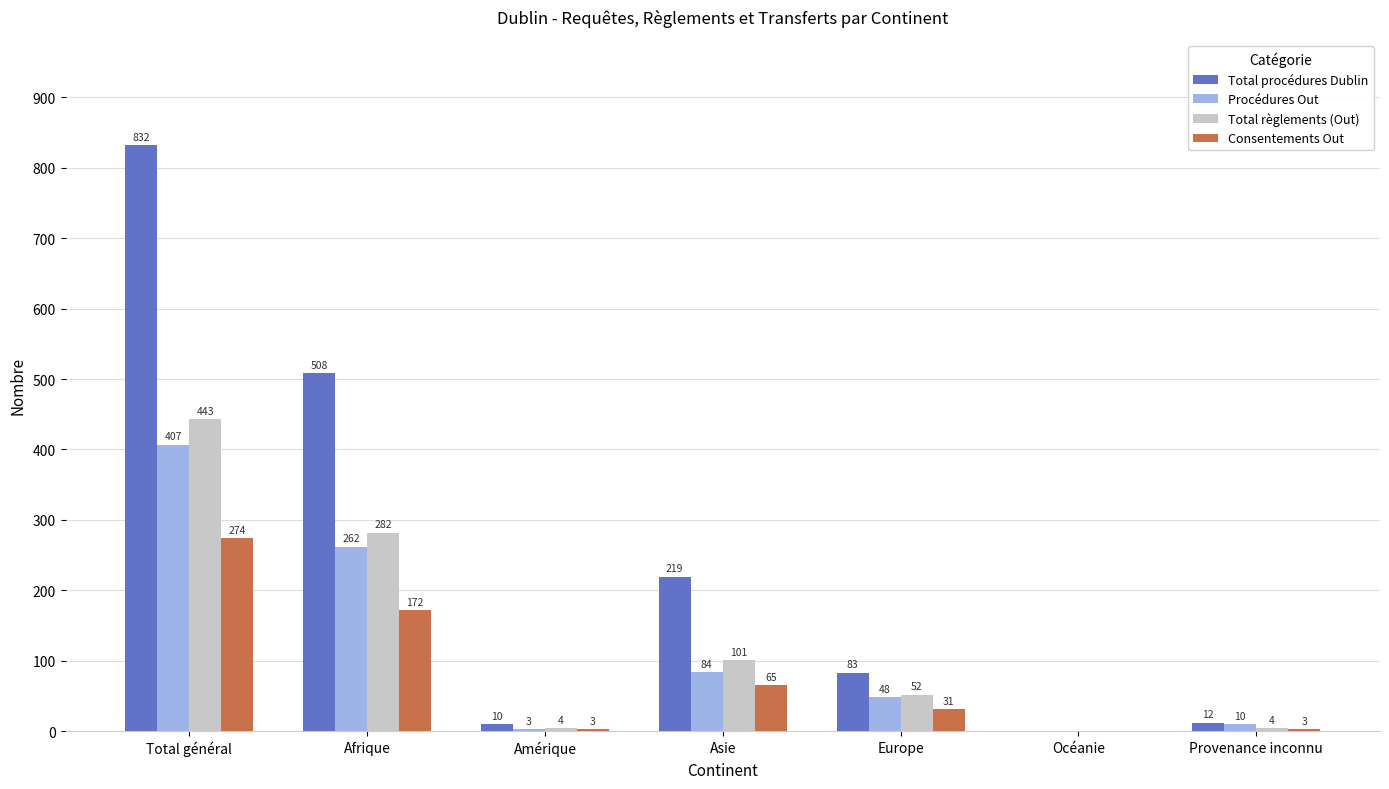

Where does the Consentements Out series first go above 31?

Total général